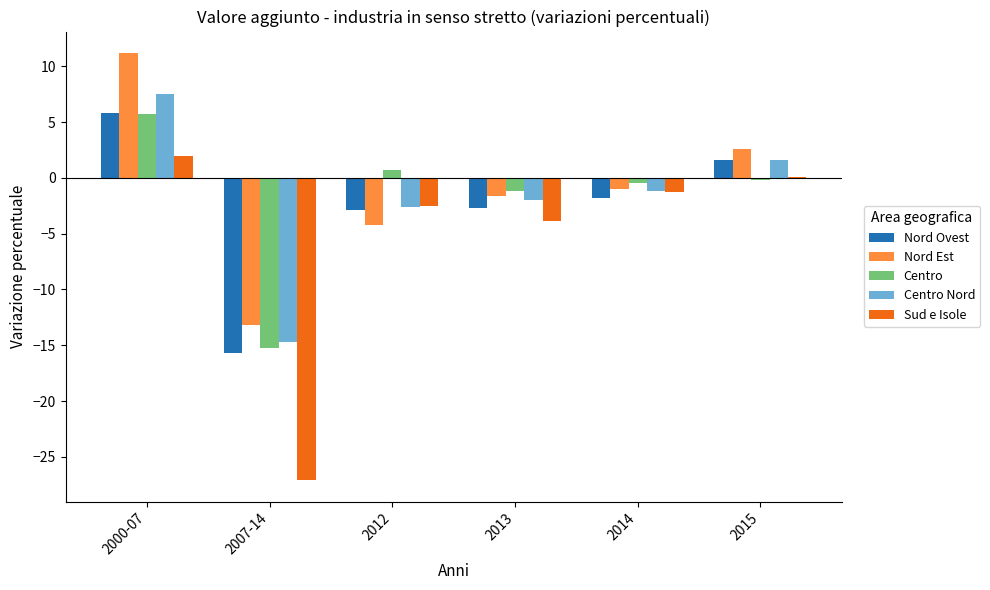

At which category is the sum across all series the highest?

2000-07